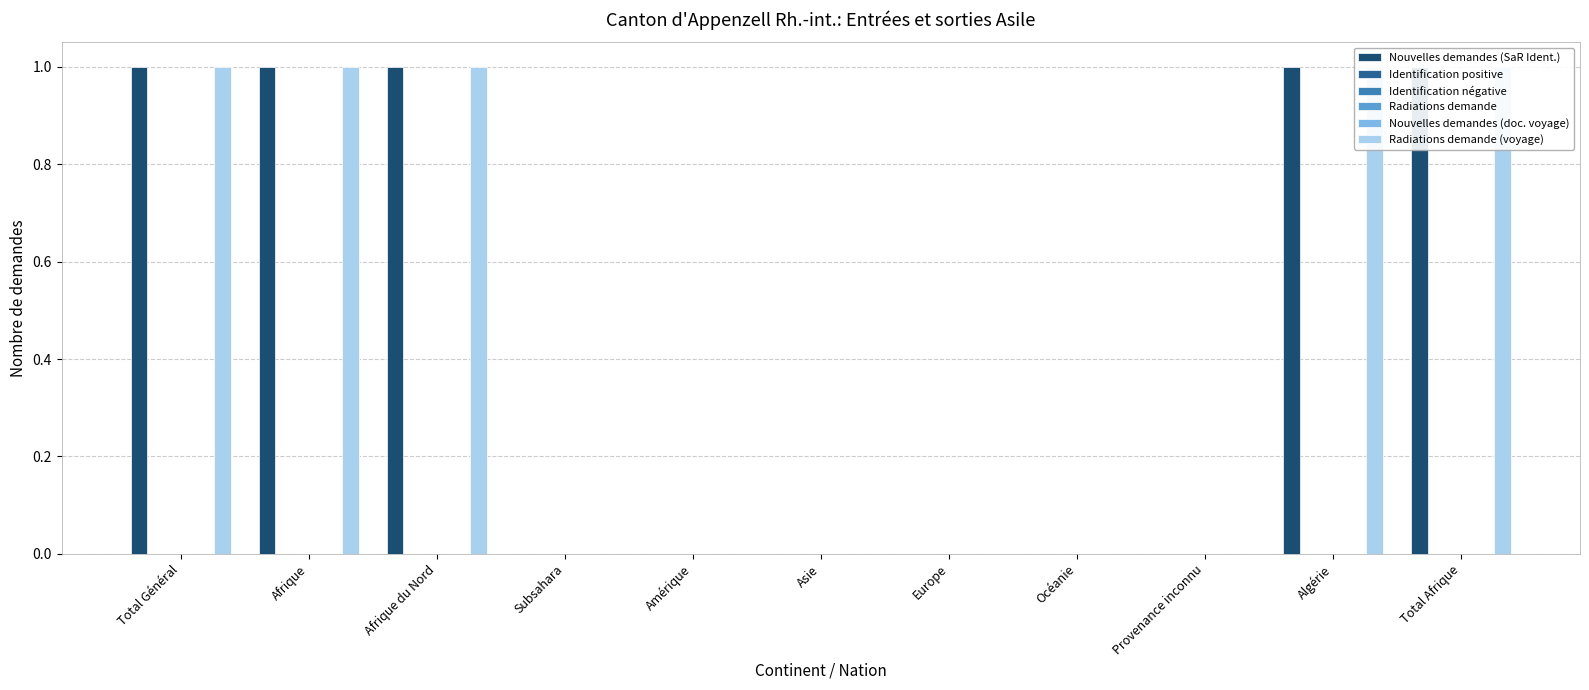

How many data points does each series have?

11